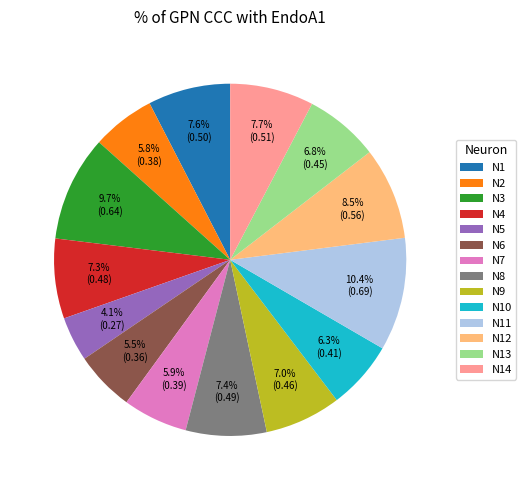

How many segments does this pie chart have?

14